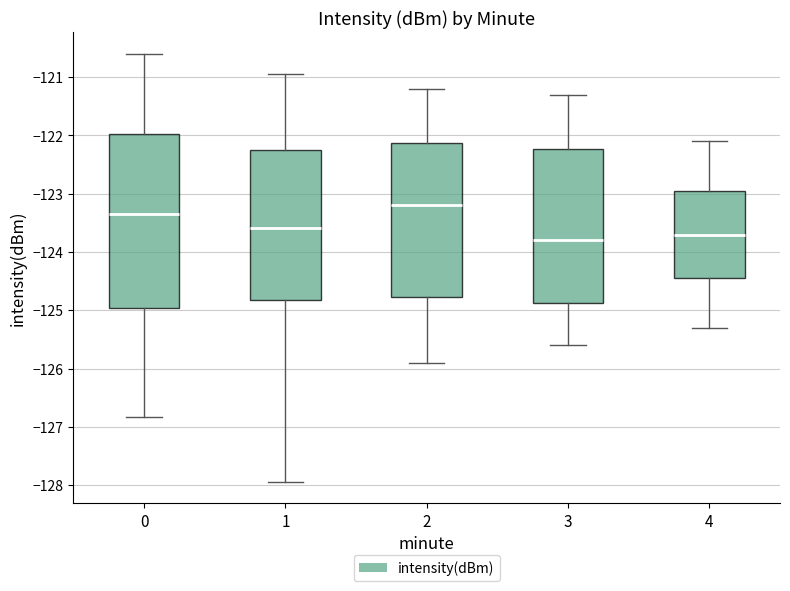

Where is the upper edge of the box at x = 1 on the y-axis? The values are not printed on the chart, so give them approximately, as read against the axis.

-122.2